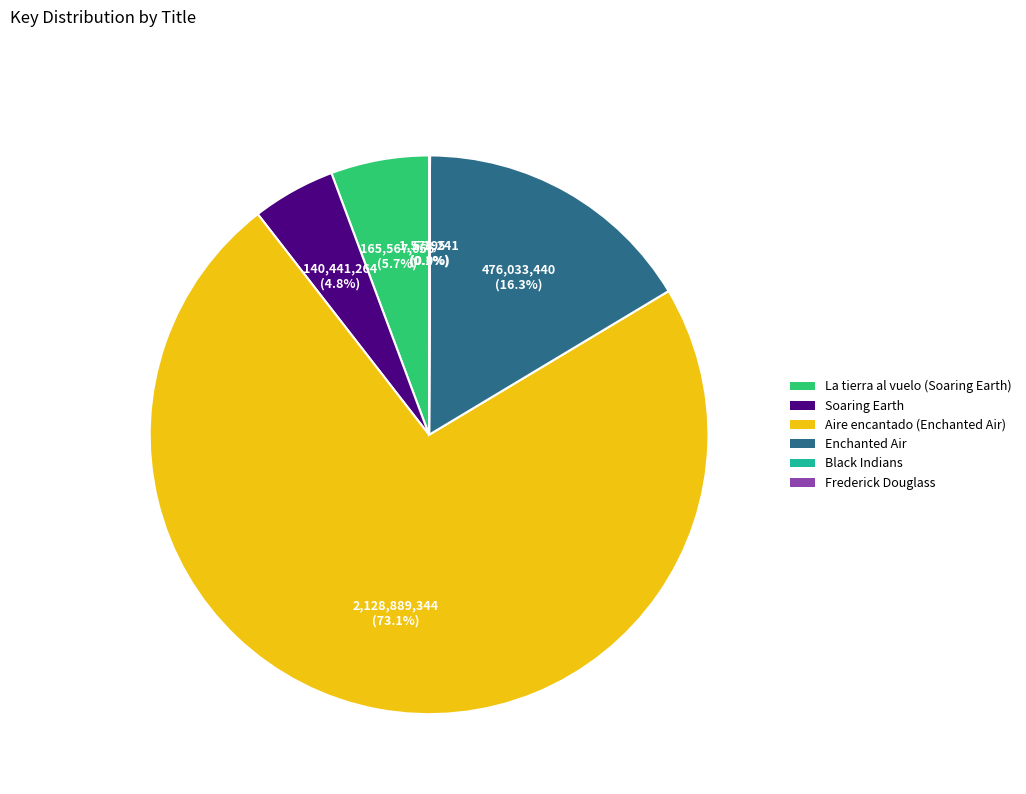

What percentage is the Enchanted Air slice, to the nearest percent?

16%